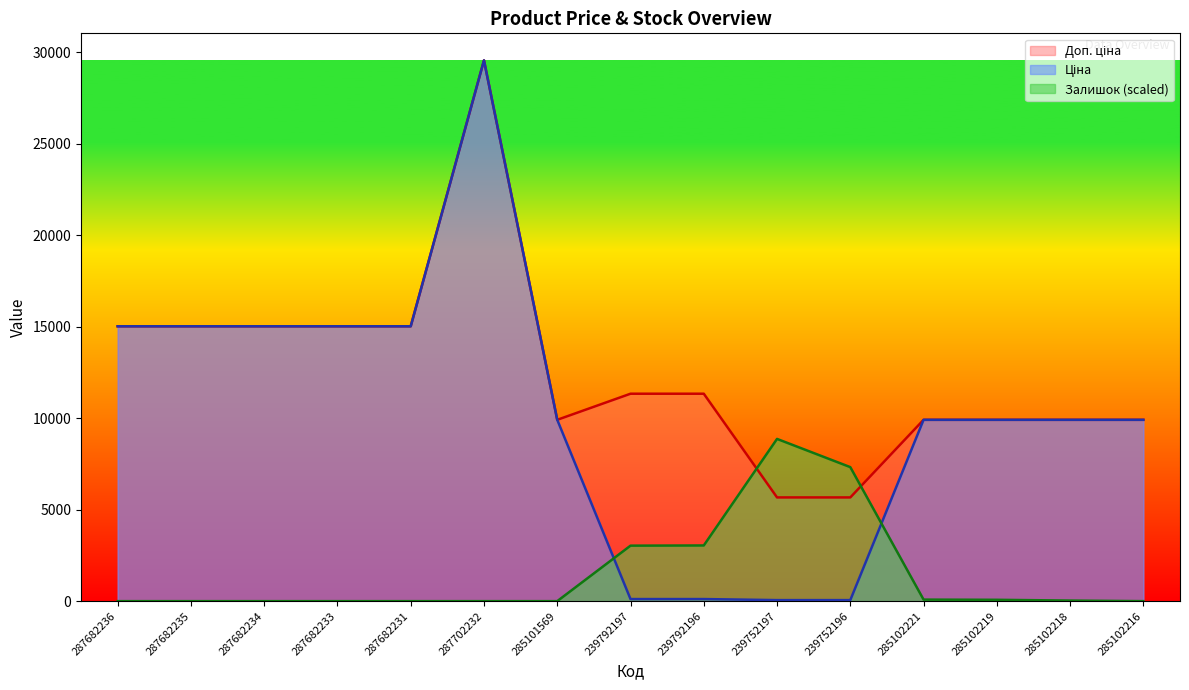

At which label does Доп. ціна reach its minimum?

239752197